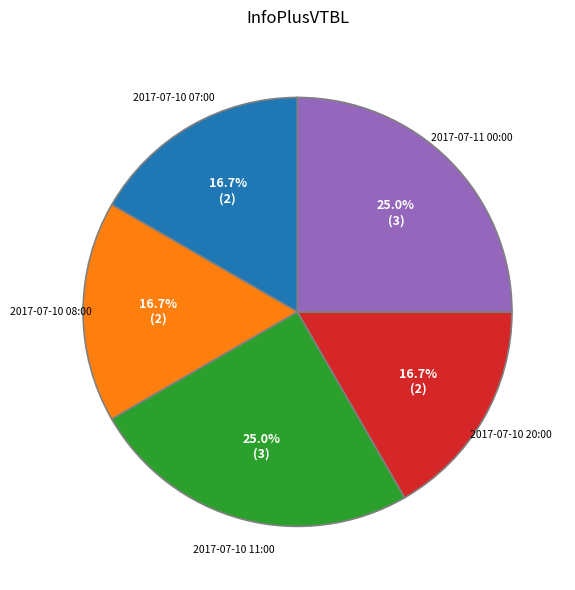

Count the number of slices in the pie.

5